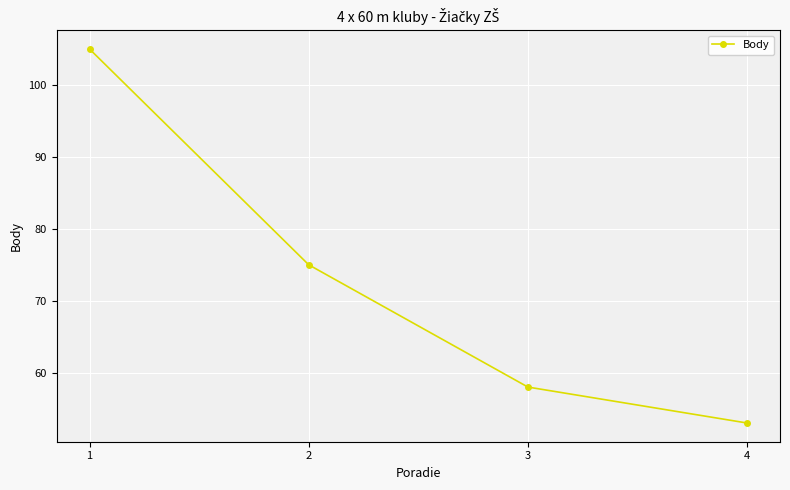

What is the minimum value shown in the chart?

53